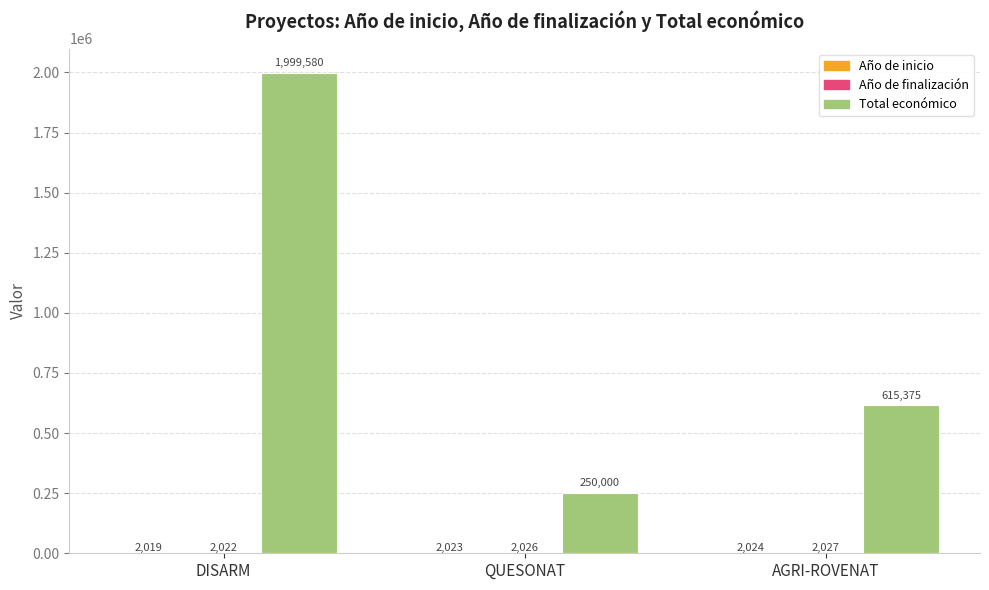

Between DISARM and AGRI-ROVENAT, which series saw the biggest shift?

Total económico